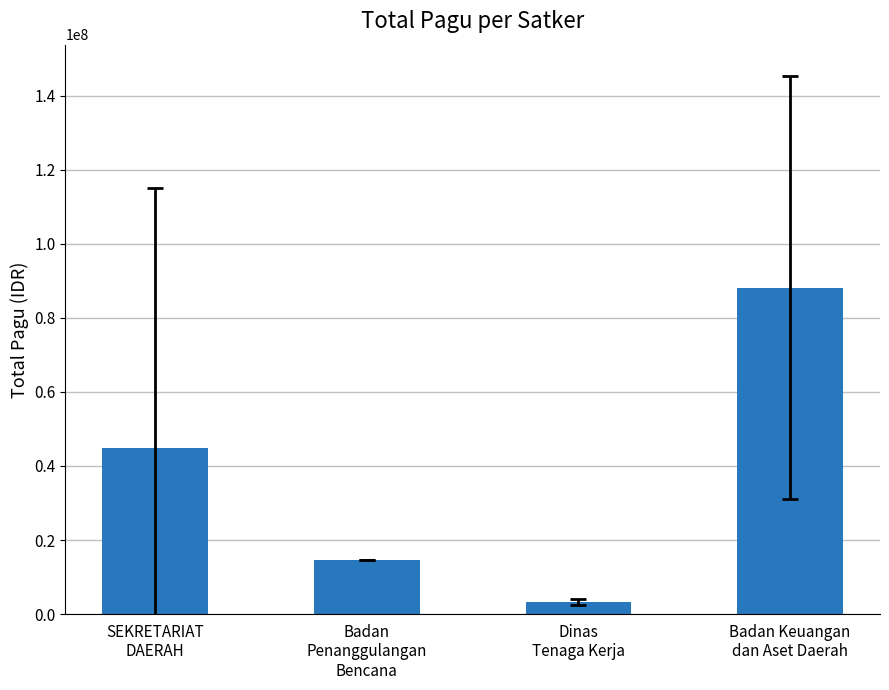

Reading left to right, extract all data points from this chart.

44778238.1	14700000.0	3246942.0	88119608.4